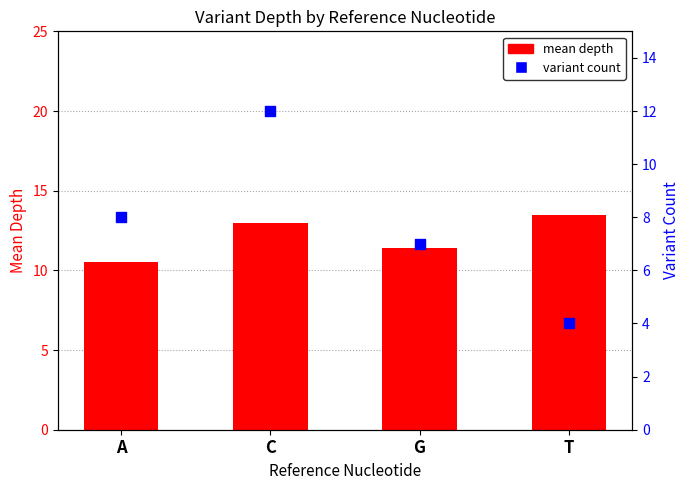

What is the total value across all series at G?

18.4